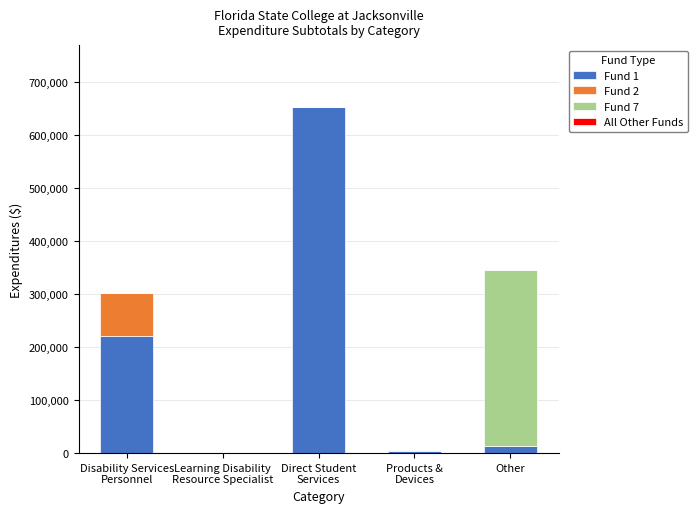

What is the sum of all Fund 1 values?

888457.8